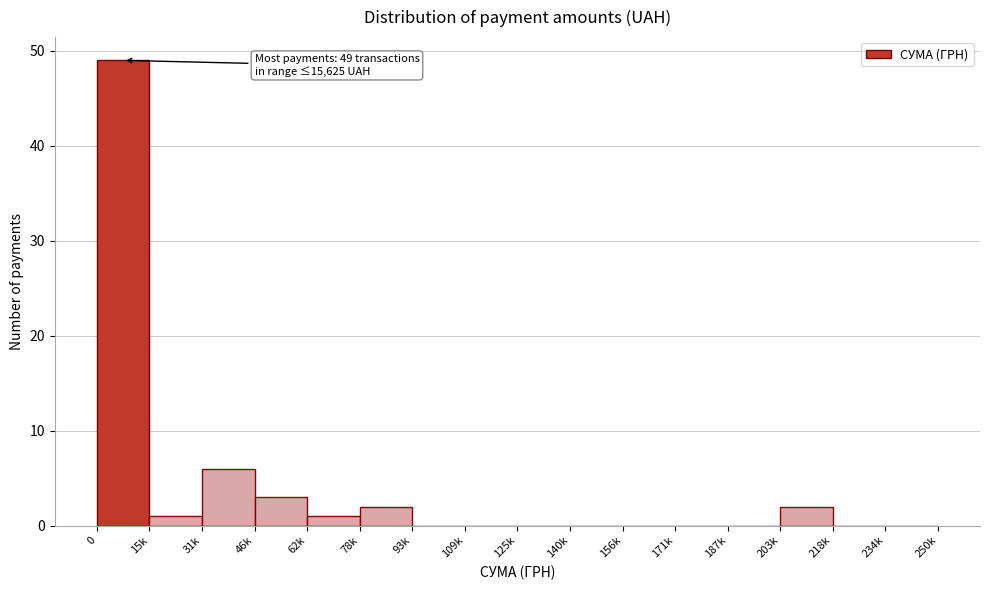

Reading right to left, transcribe all the data shown in this chart.

234k=0	218k=0	203k=2	187k=0	171k=0	156k=0	140k=0	125k=0	109k=0	93k=0	78k=2	62k=1	46k=3	31k=6	15k=1	0=49